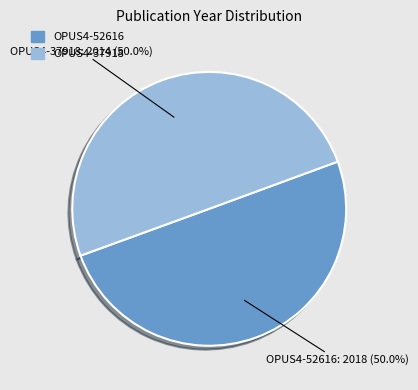

Approximately how many times larger is the value at OPUS4-52616 compared to OPUS4-37918?

1.0